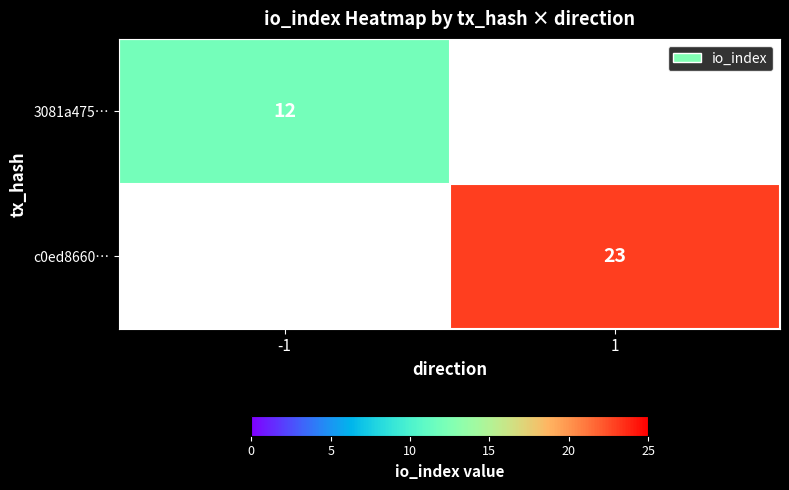

True or false: c0ed8660… has a value of 23 at 1.

True